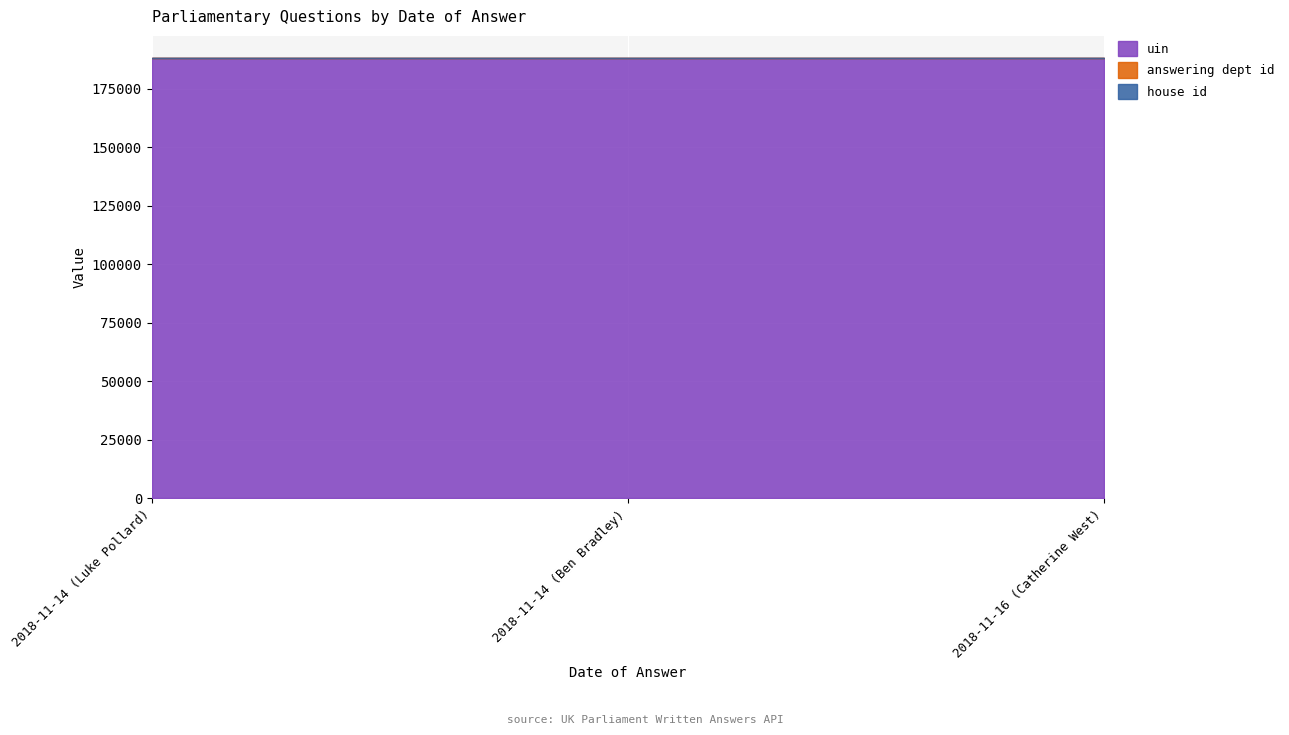

What is the sum of all uin values?

564707